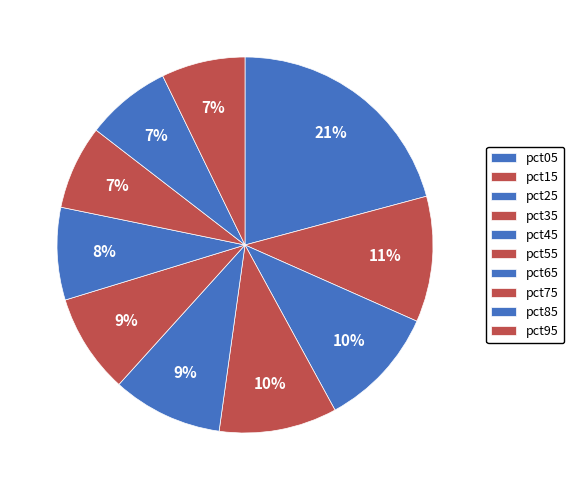

To the nearest percent, what is the difference between the largest and smallest slice percentages?

14%